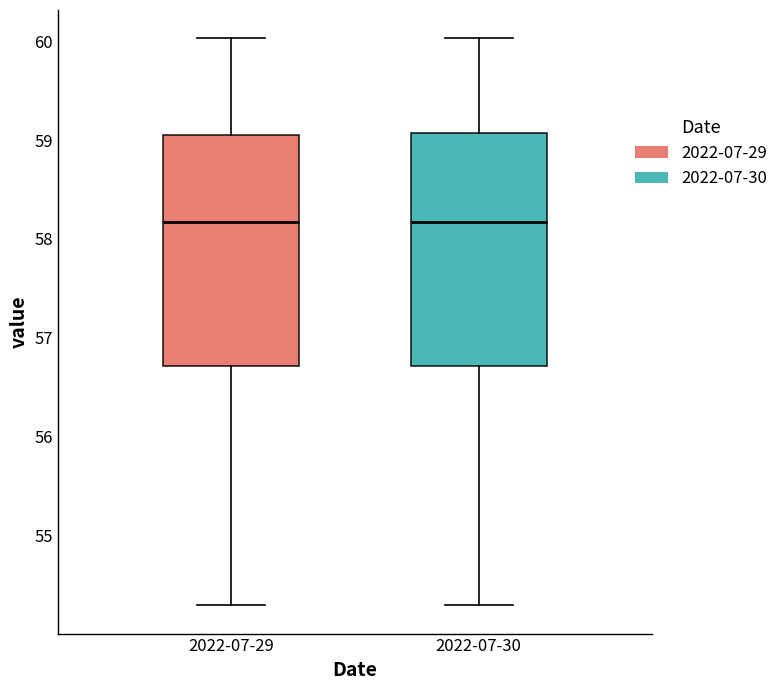

Where is the lower edge of the box for 2022-07-30 on the y-axis? The values are not printed on the chart, so give them approximately, as read against the axis.

56.7